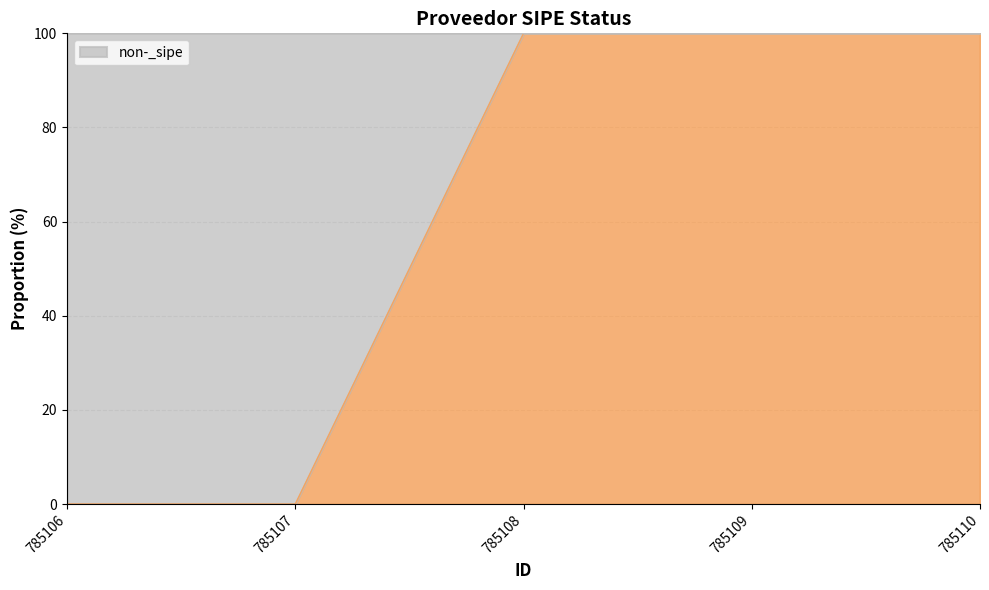

How many values are between 0 and 100?

5